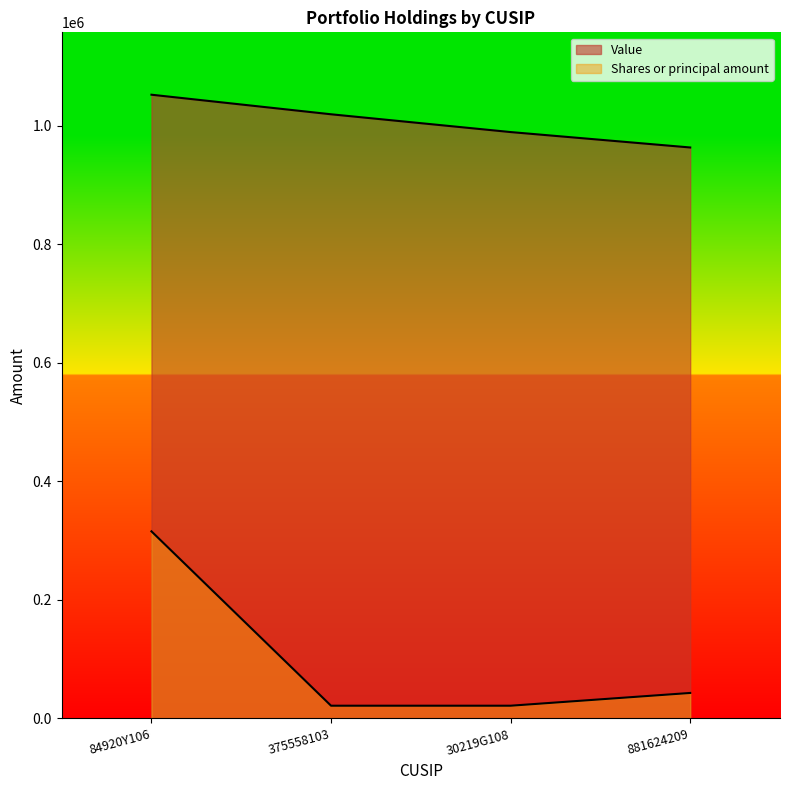

How many values in the Shares or principal amount series exceed 43036?

2